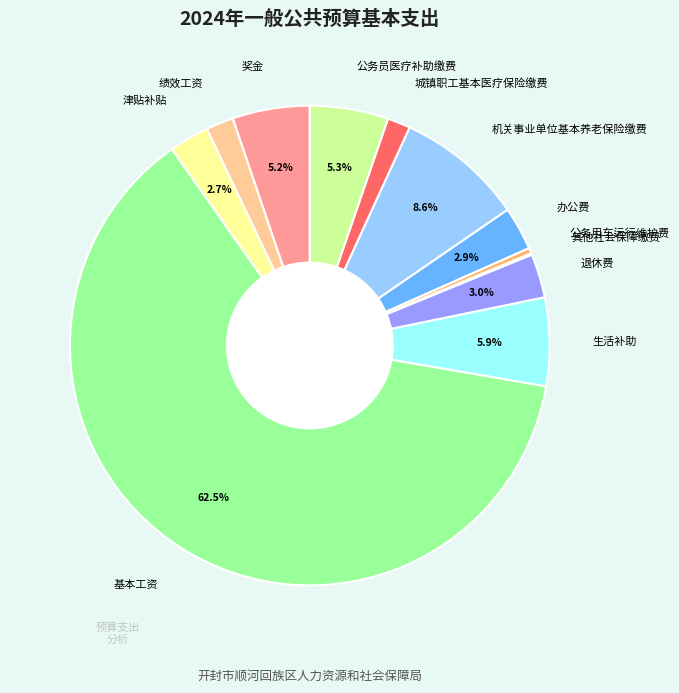

Is it true that 公务员医疗补助缴费 is 1% of the pie?

False